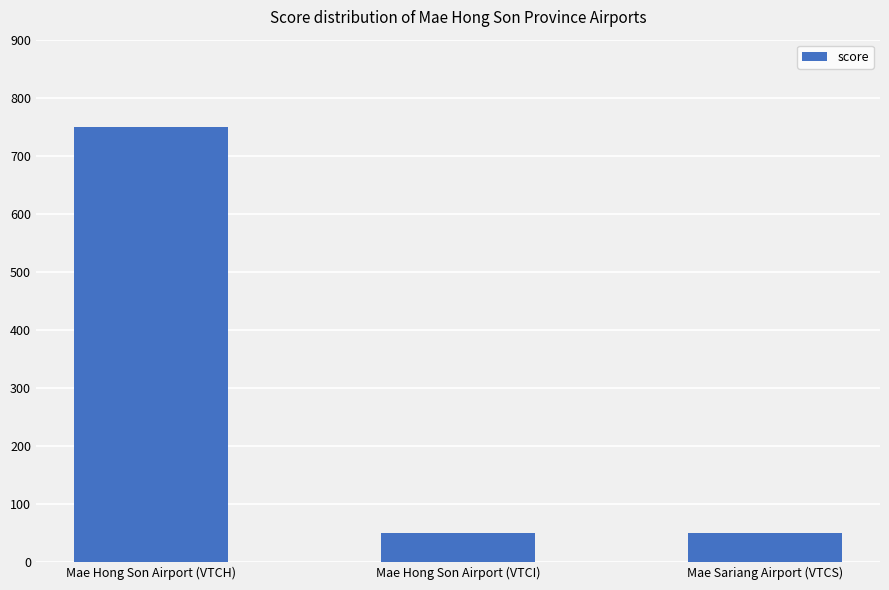

The value at Mae Hong Son Airport (VTCI) is 50. True or false?

True